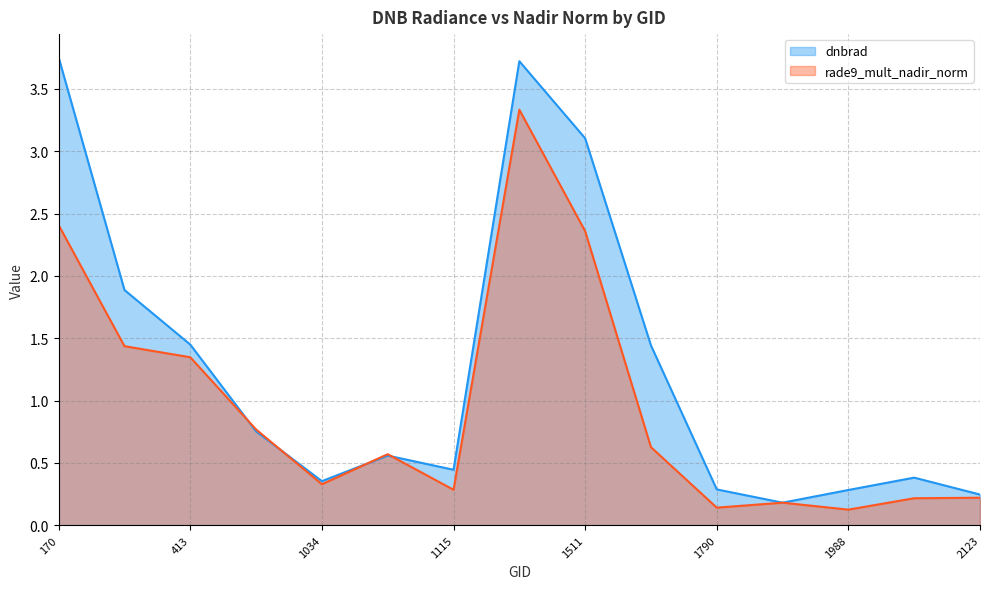

How many times do dnbrad and rade9_mult_nadir_norm cross each other?

4